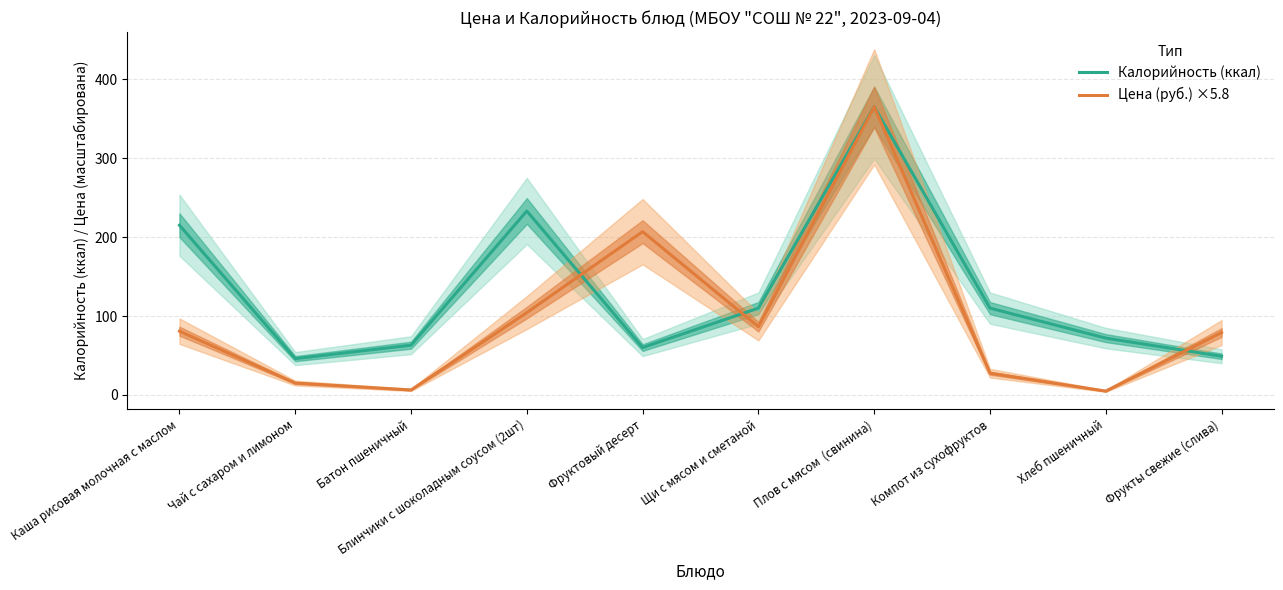

What is the difference between the maximum and minimum values in the Цена (руб.) ×5.8 series?

360.1